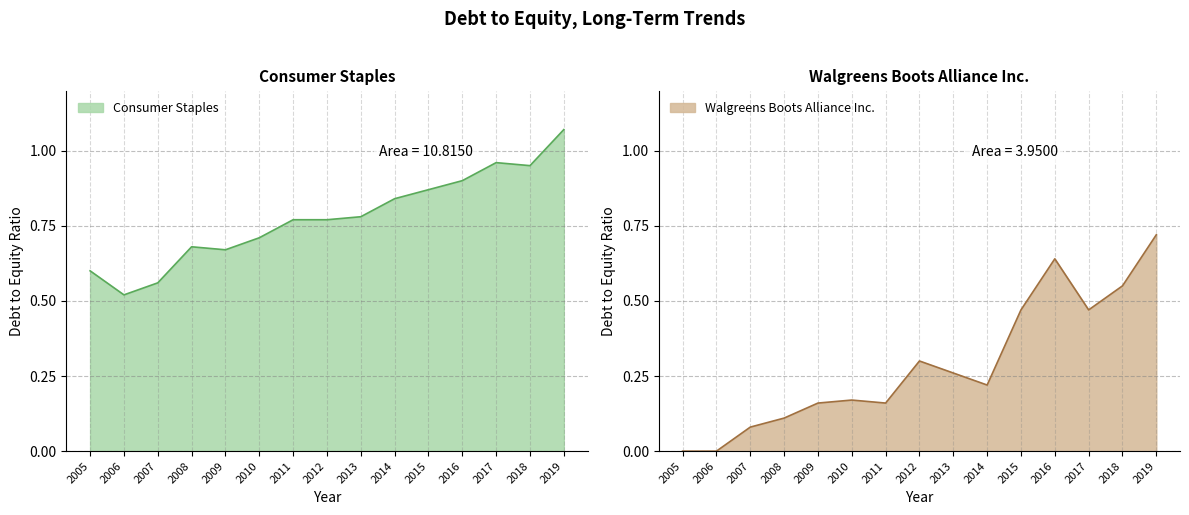

True or false: Consumer Staples and Walgreens Boots Alliance Inc. intersect in this chart.

False